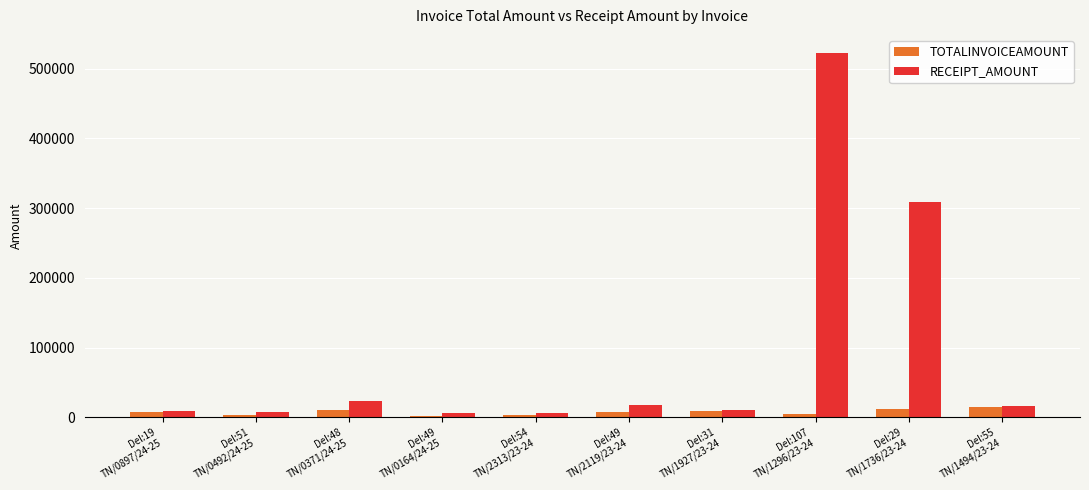

Which series has the widest spread of values?

RECEIPT_AMOUNT